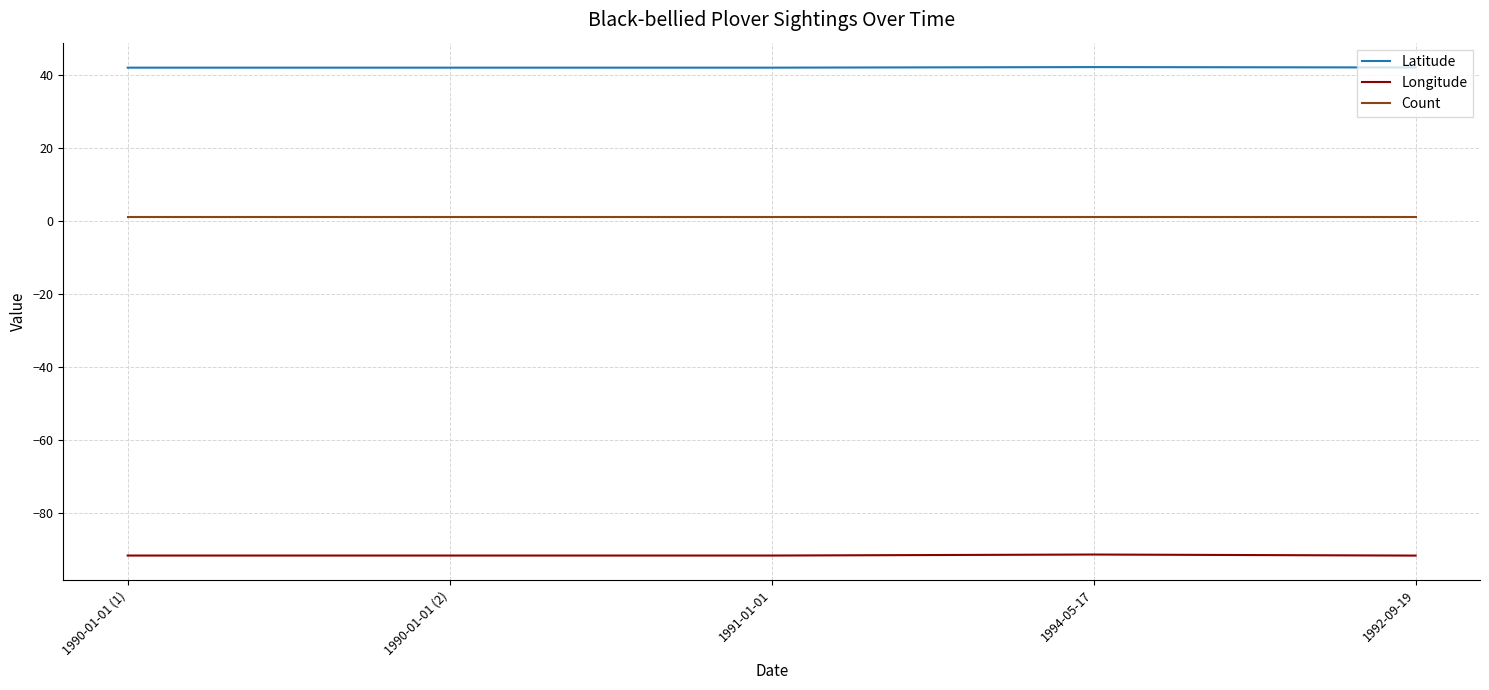

What is the approximate value of Longitude at 1994-05-17?

-91.4